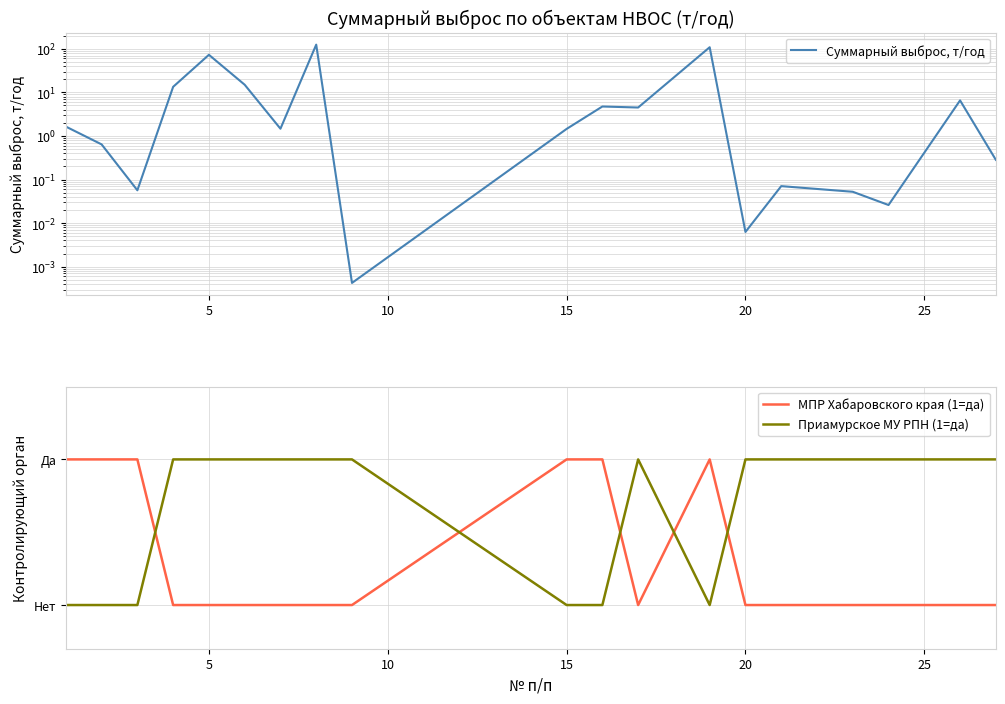

How many positive values does the Приамурское МУ РПН (1=да) series have?

13